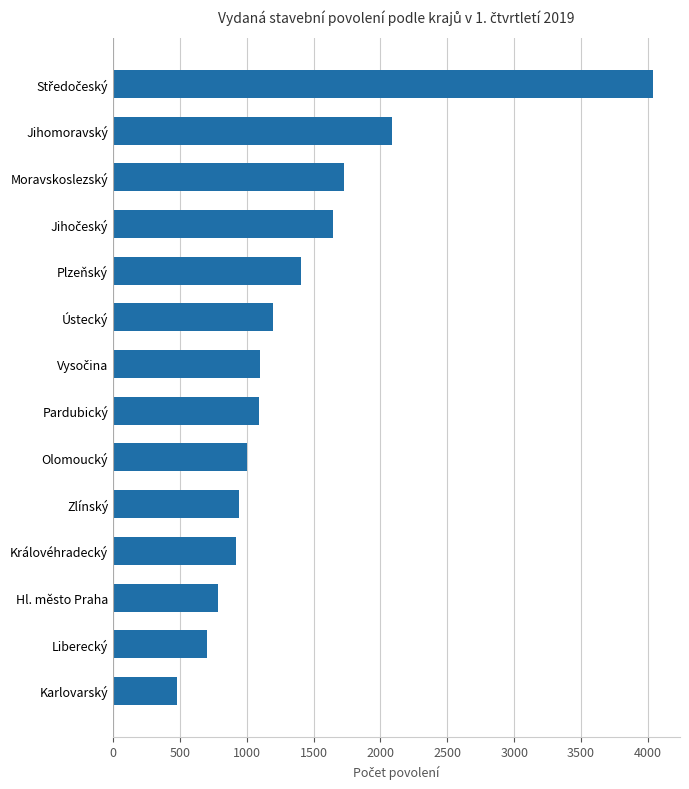

What value does the data have at Karlovarský?

478